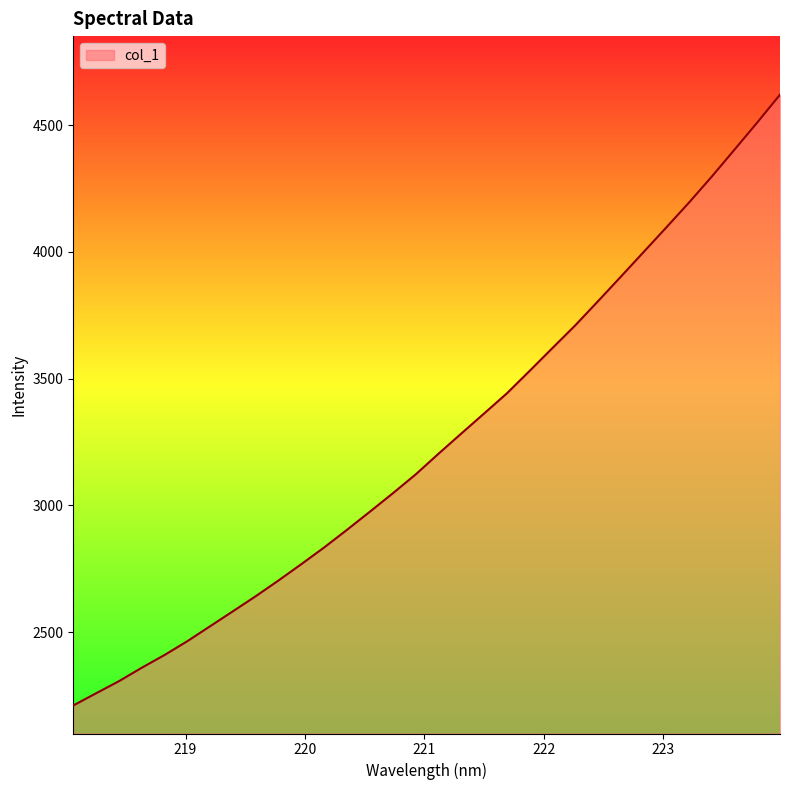

What is the difference between the maximum and minimum values?

2408.0